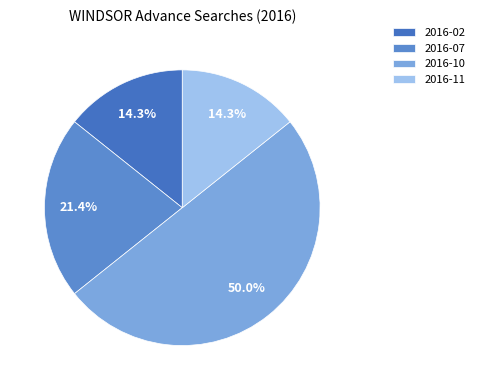

What is the ratio of the value at 2016-07 to the value at 2016-10?

0.4